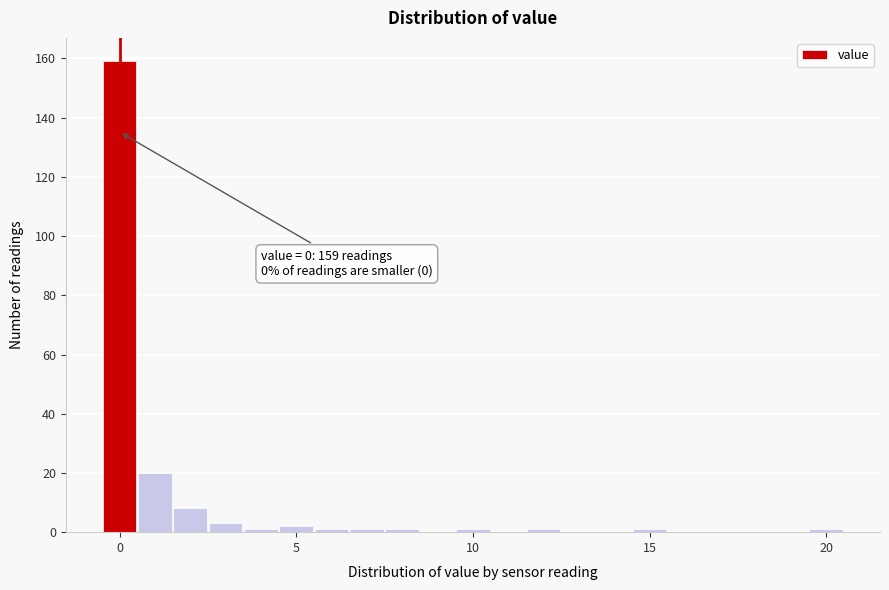

Read against the x-axis, roughly where is the centre of the tallest bar?

0.0